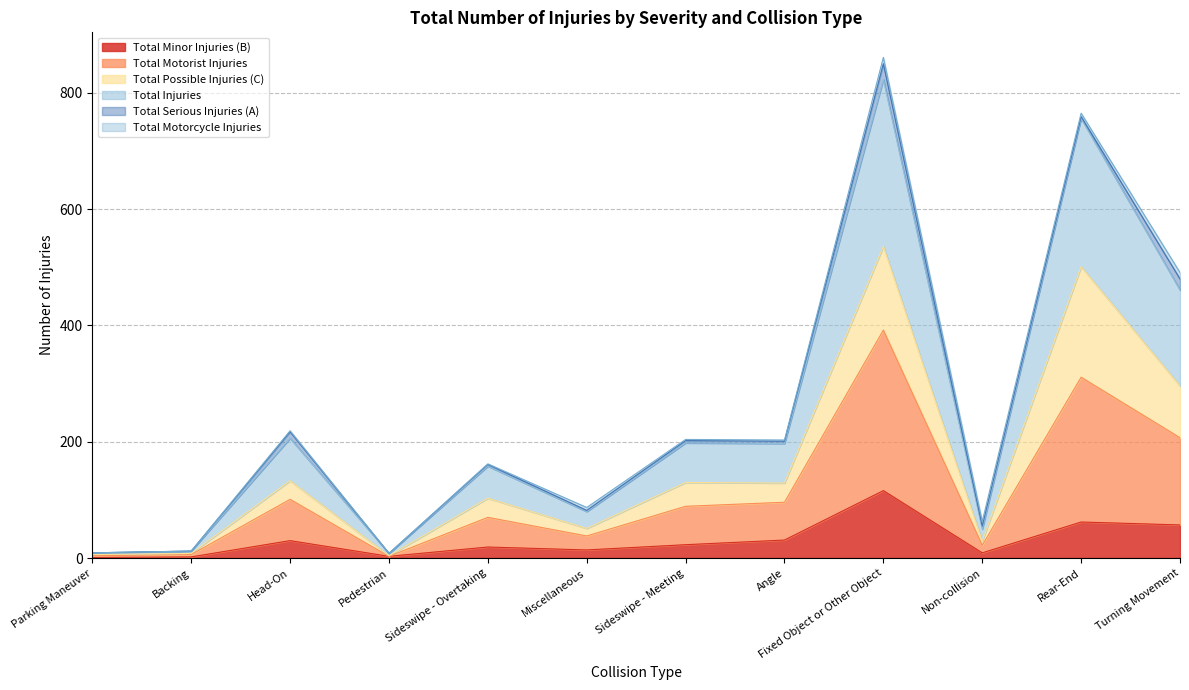

Read the Total Injuries value at Turning Movement, to the nearest 10.

490